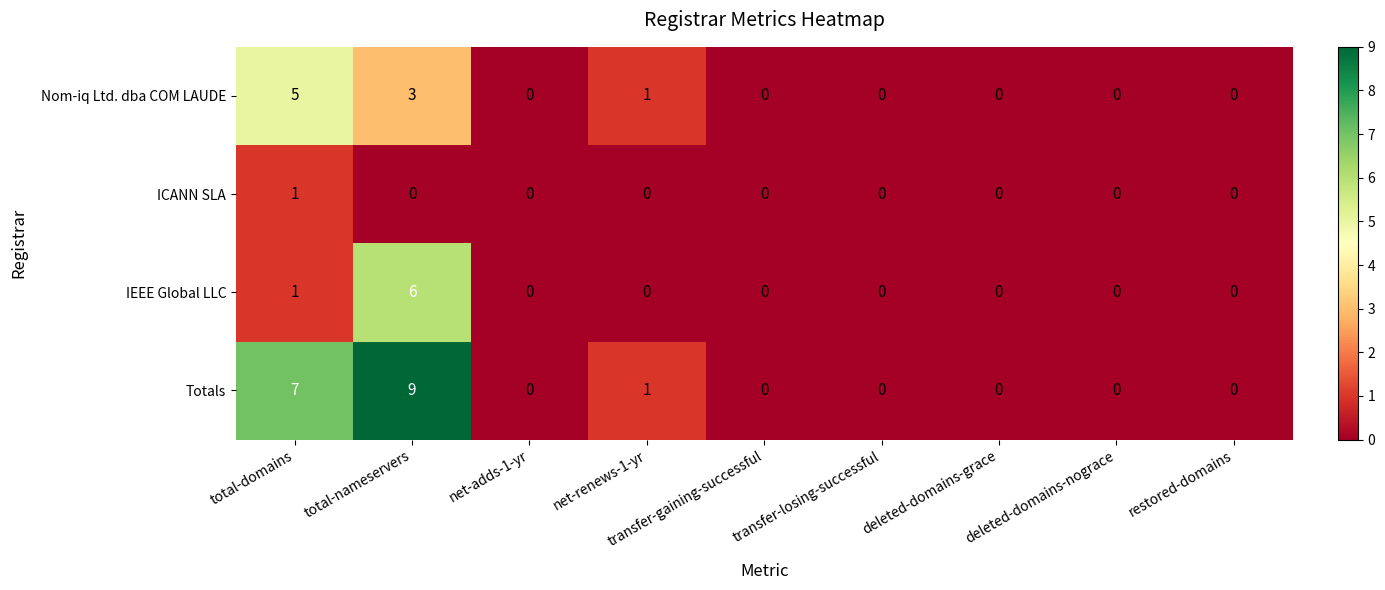

At which label is IEEE Global LLC closest to 3?

total-domains